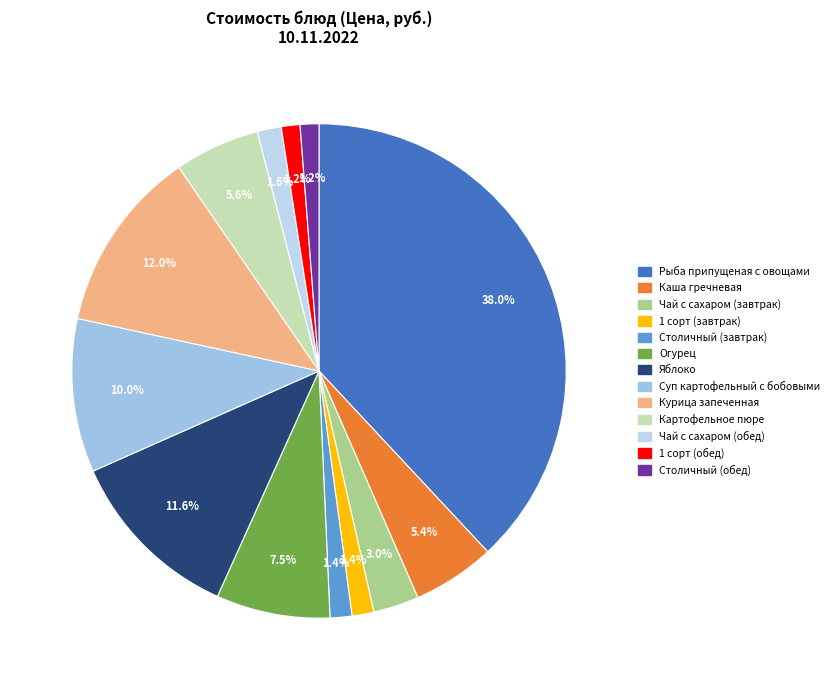

How many slices are in this pie chart?

13